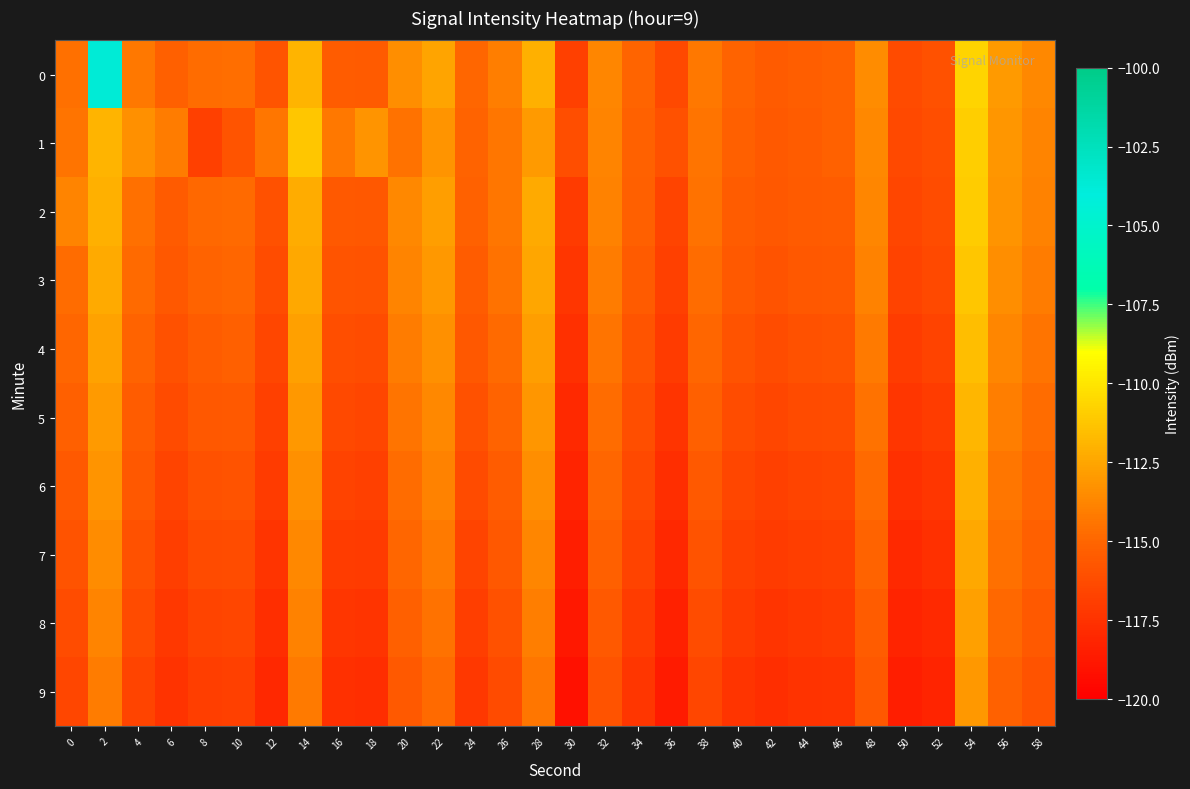

Between 36 and 20, which is larger?

20